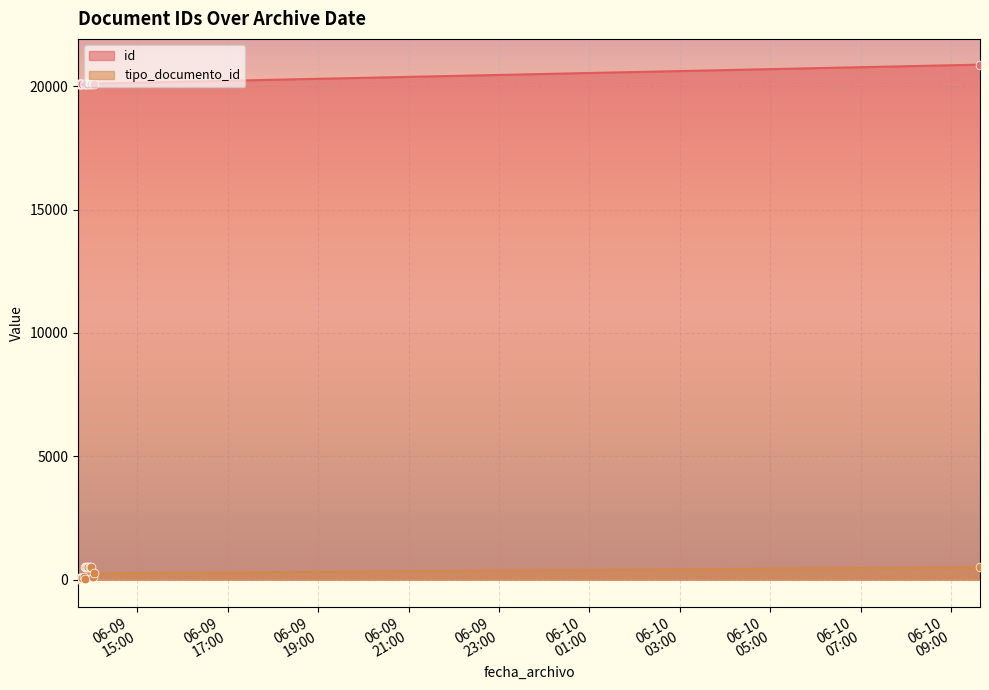

Is the value of tipo_documento_id at 2021-06-09T13:49:18 greater than the value of id at 2021-06-09T13:53:39?

No